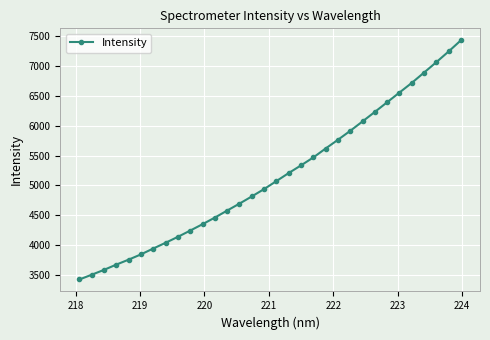

True or false: the data has more than 2 interior local peaks.

False